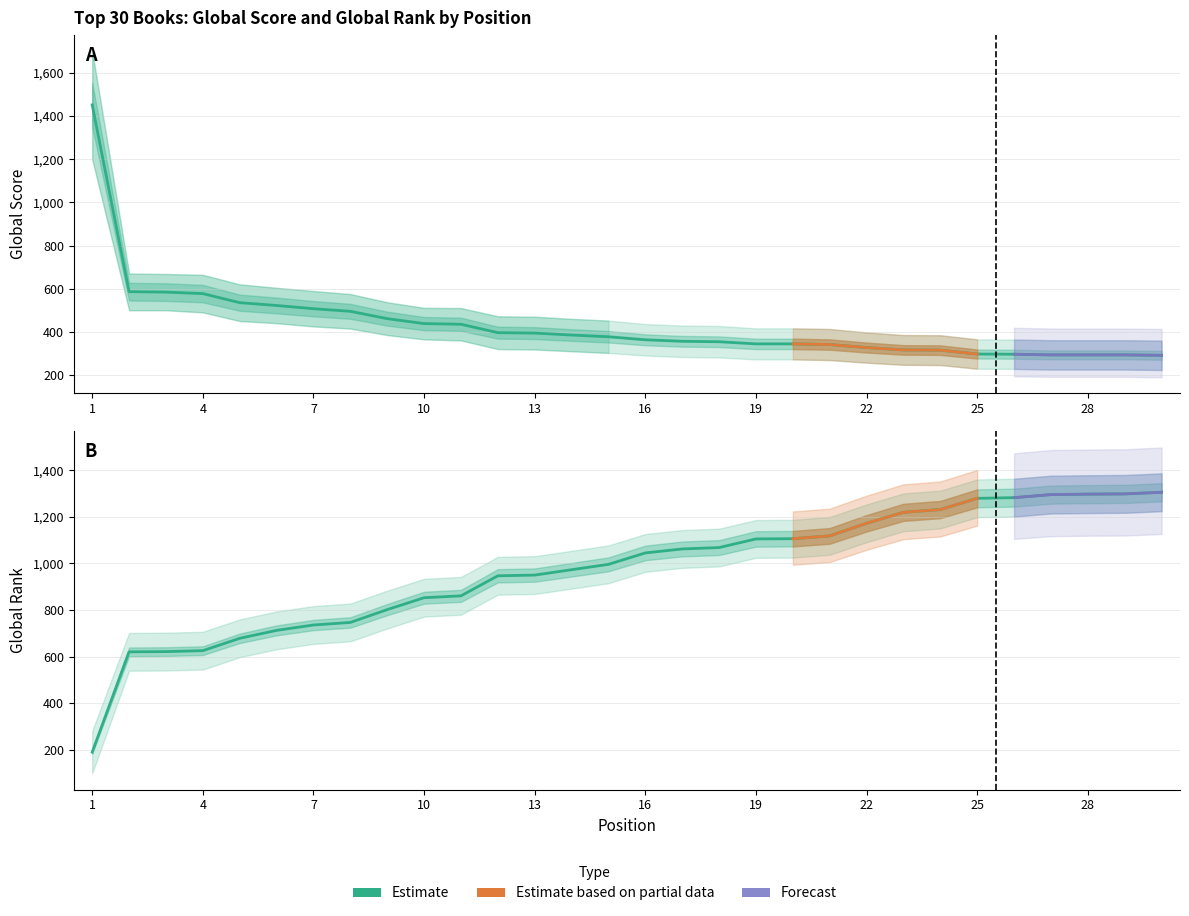

What is the difference between the Global Score values at 8 and 7?

12